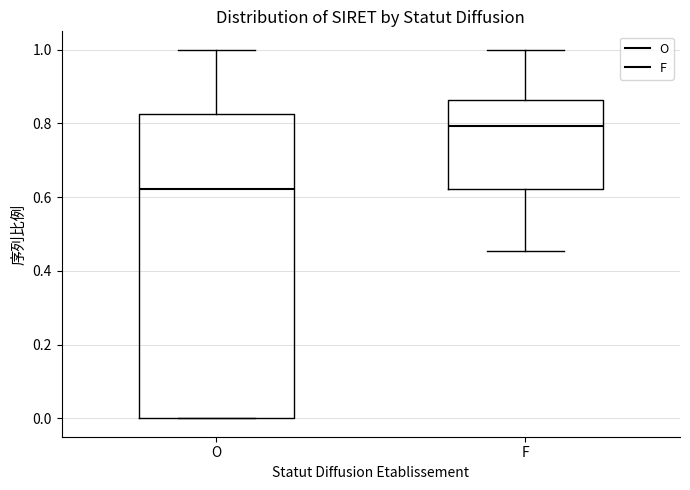

Reading left to right, read every box against the y-axis: the position of its median line, the range the box covers, and the ends of its whiskers. The values are not printed on the chart, so give them approximately, as read against the axis.

O: median 0.62, box 0.00 to 0.82, whiskers 0.00 to 1.00
F: median 0.80, box 0.62 to 0.86, whiskers 0.46 to 1.00